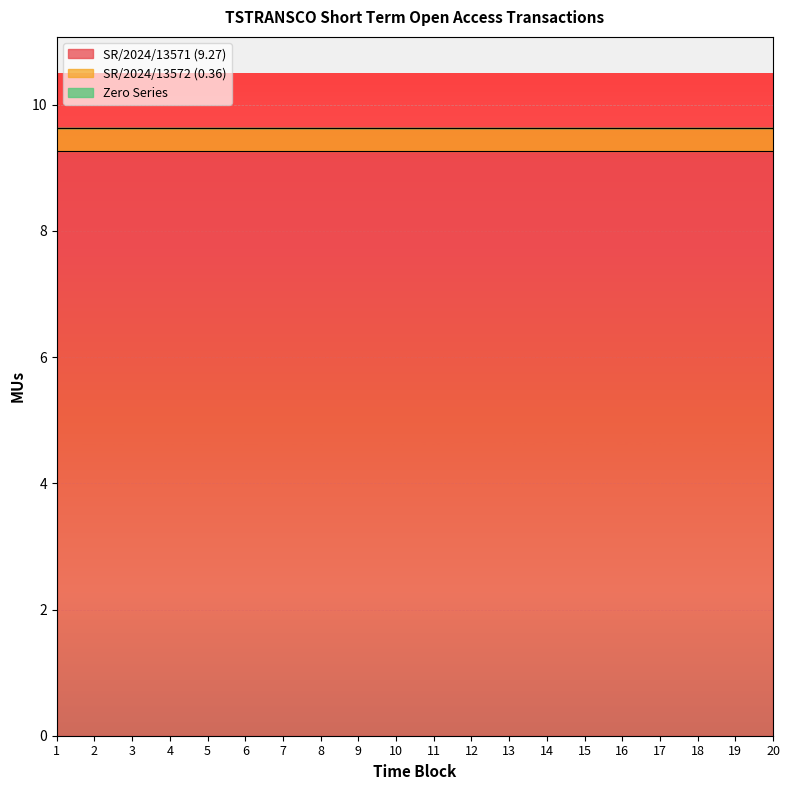

How many lines are shown in the chart?

3